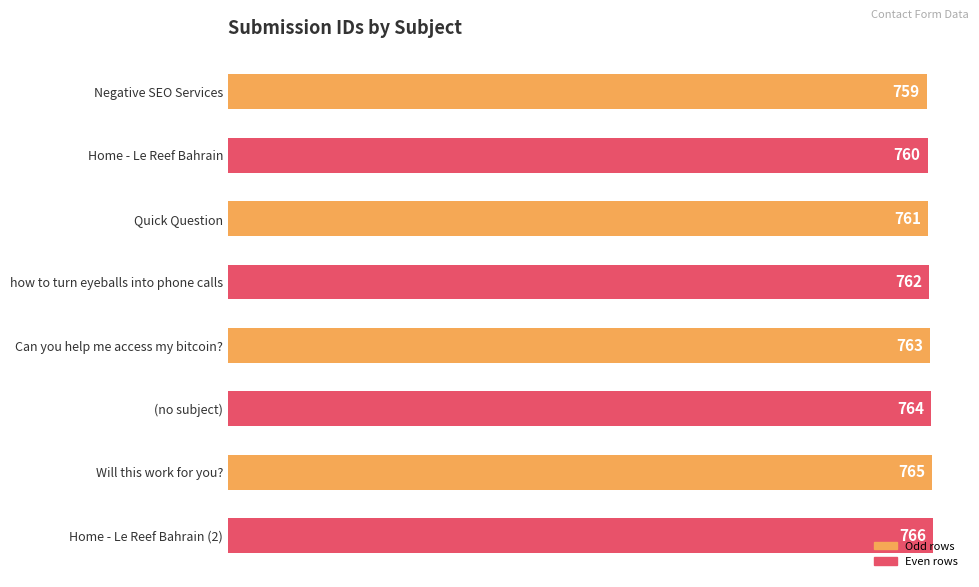

Does the chart contain any negative values?

No